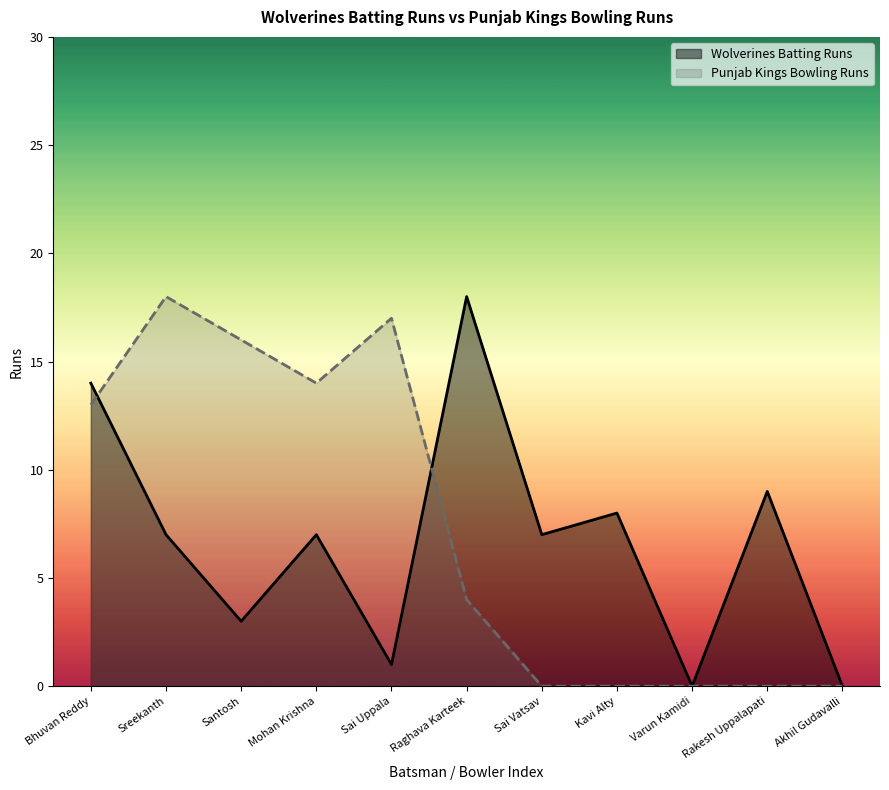

List the labels in order of Wolverines Batting Runs value, largest first.

Raghava Karteek, Bhuvan Reddy, Rakesh Uppalapati, Kavi Alty, Sreekanth, Mohan Krishna, Sai Vatsav, Santosh, Sai Uppala, Varun Kamidi, Akhil Gudavalli